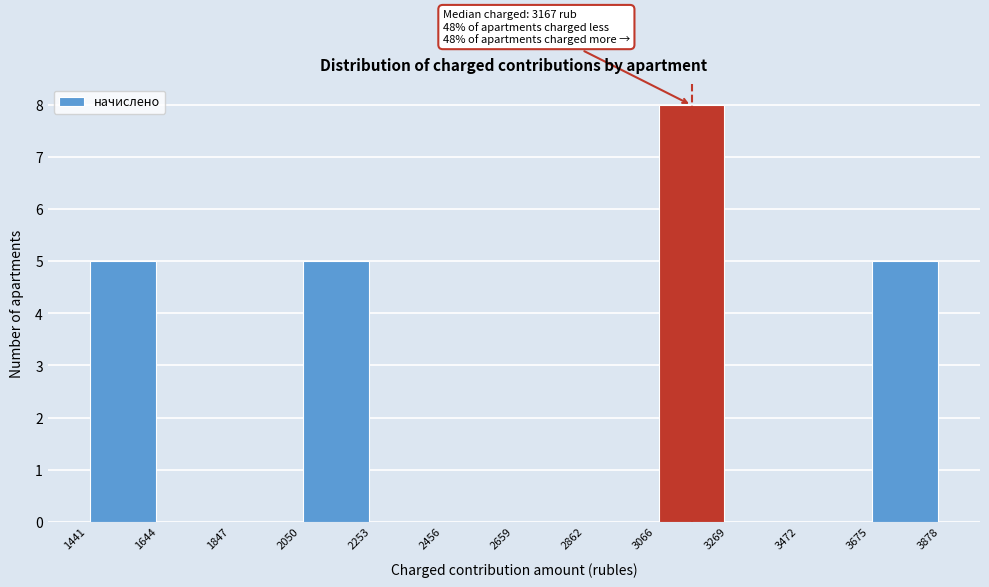

Over which range of the x-axis is the bar tallest?

3066 to 3269